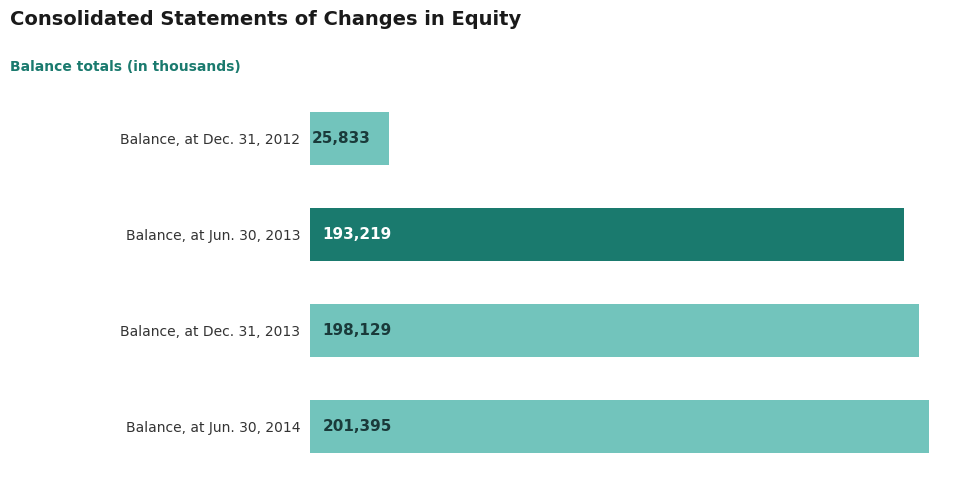

Does the chart contain any negative values?

No